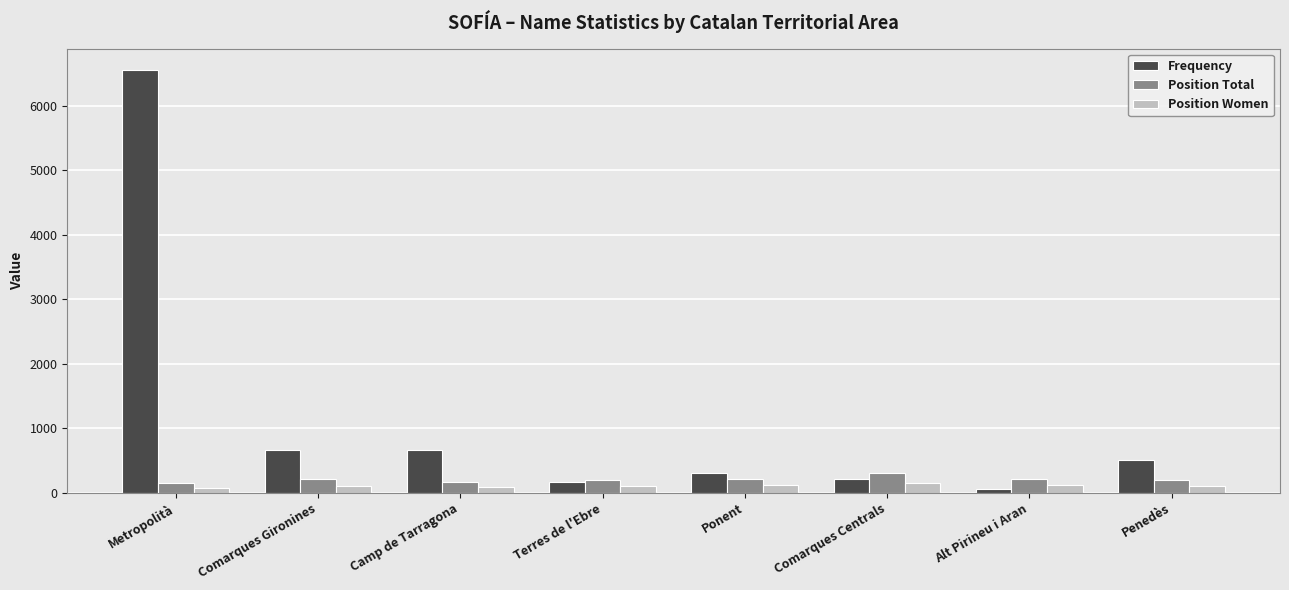

How many distinct data groups are displayed?

3